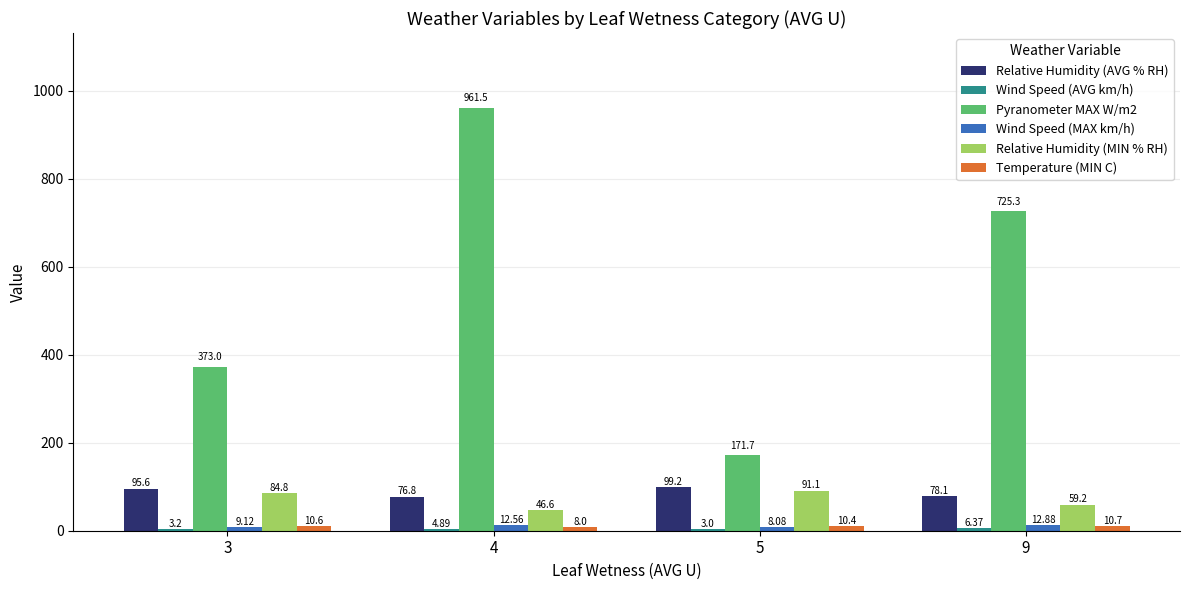

Between 4 and 9, which series saw the biggest shift?

Pyranometer MAX W/m2